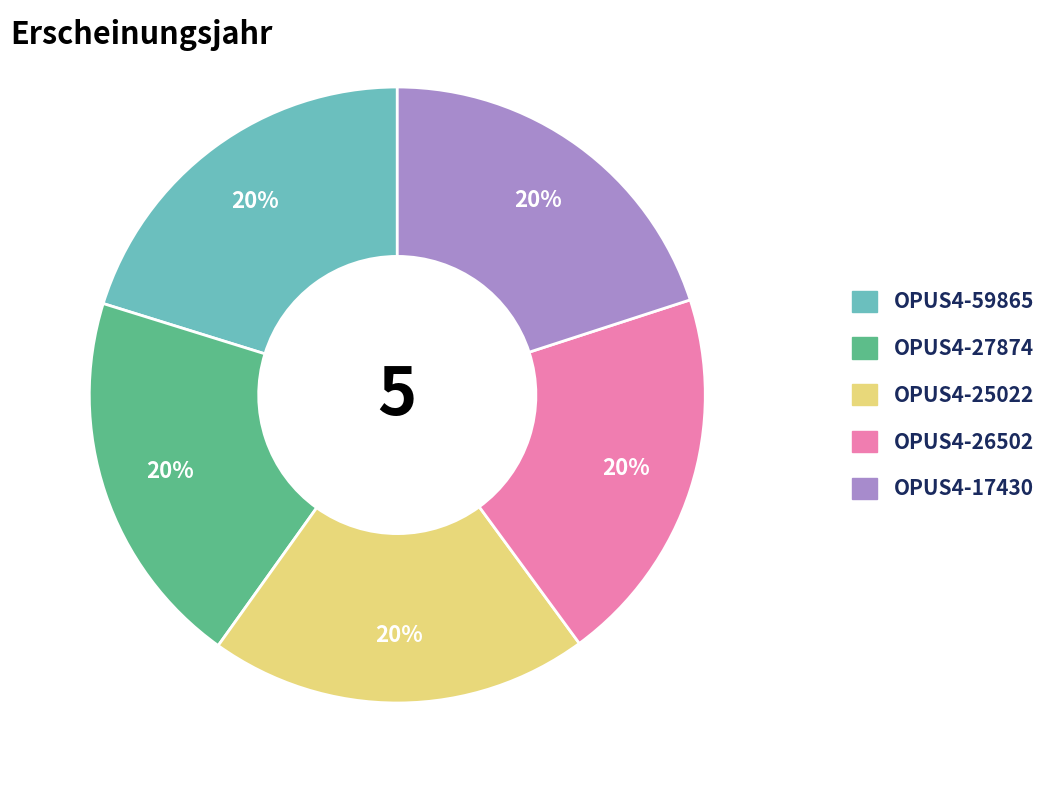

How many segments does this pie chart have?

5